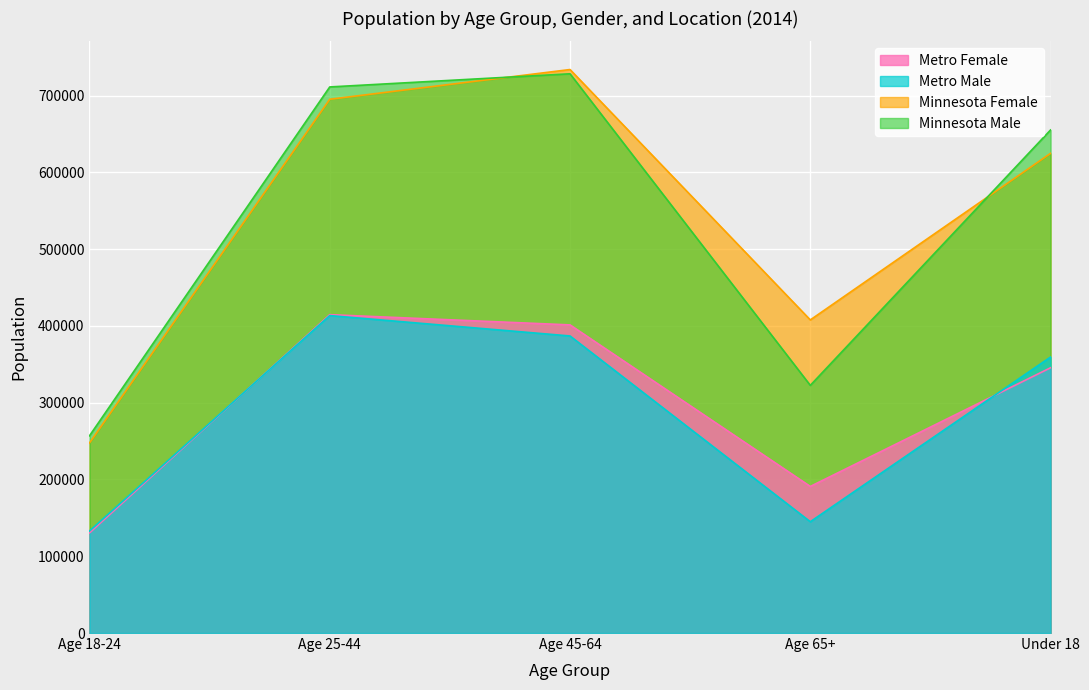

Which series has the largest total across all categories?

Minnesota Female